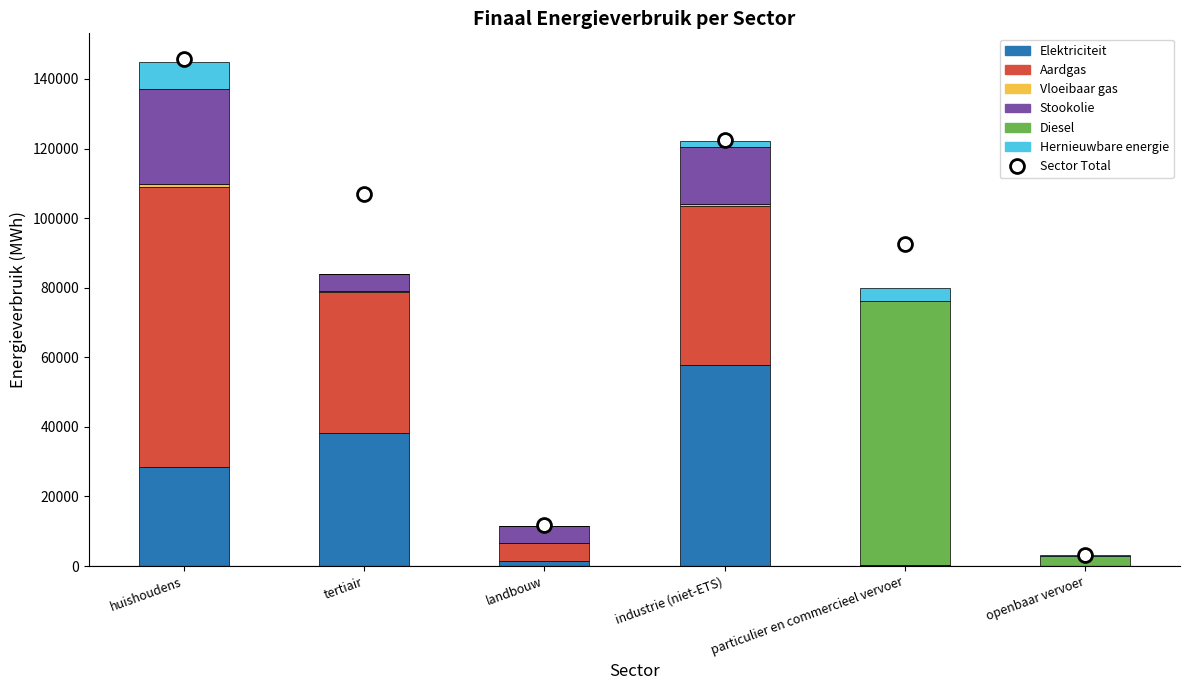

Is it true that Elektriciteit equals 23272.8 at industrie (niet-ETS)?

False